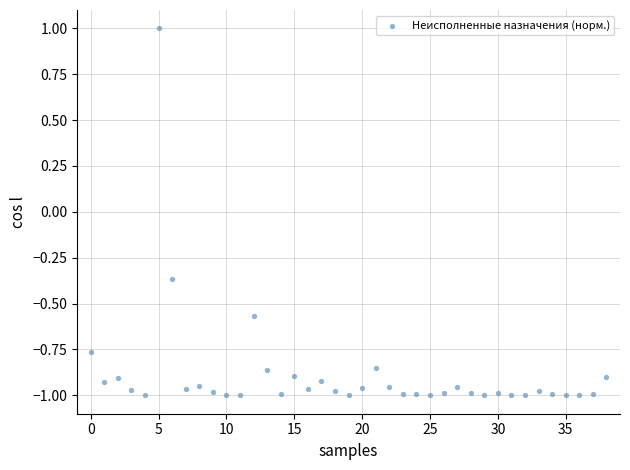

What is the range of Y values (max minus min)?

2.0